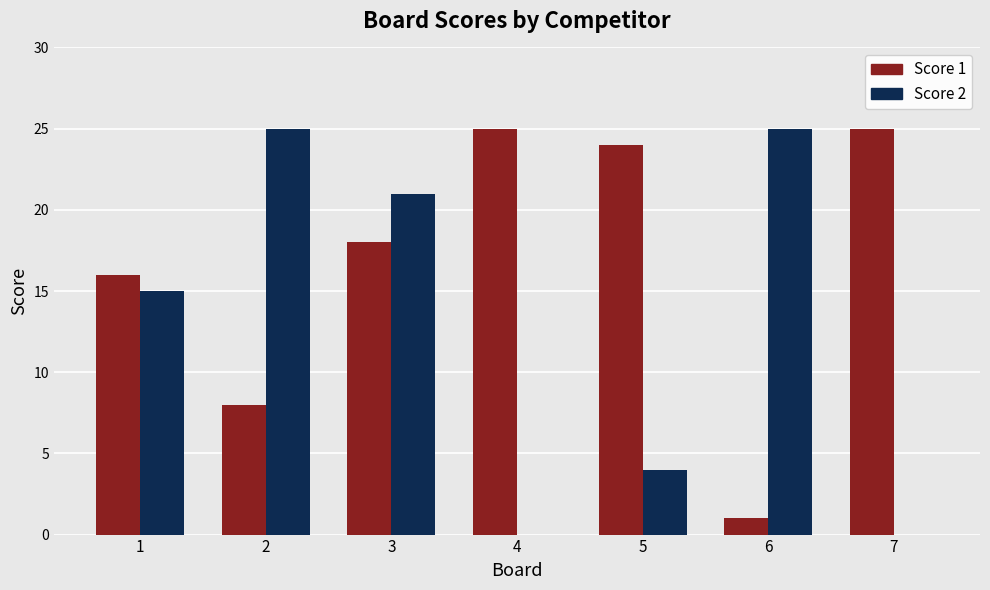

How many groups of bars are there?

7